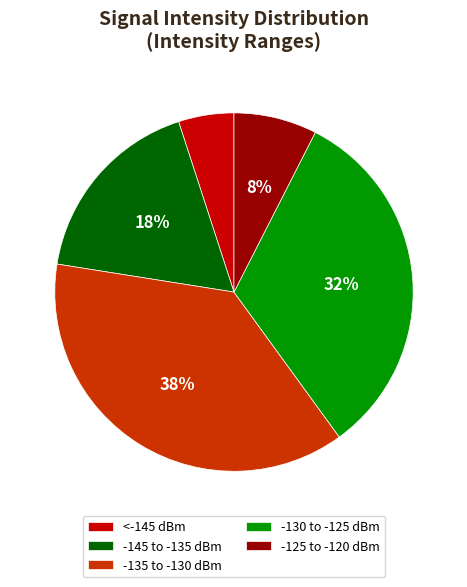

To the nearest percent, what is the difference between the largest and smallest slice percentages?

32%